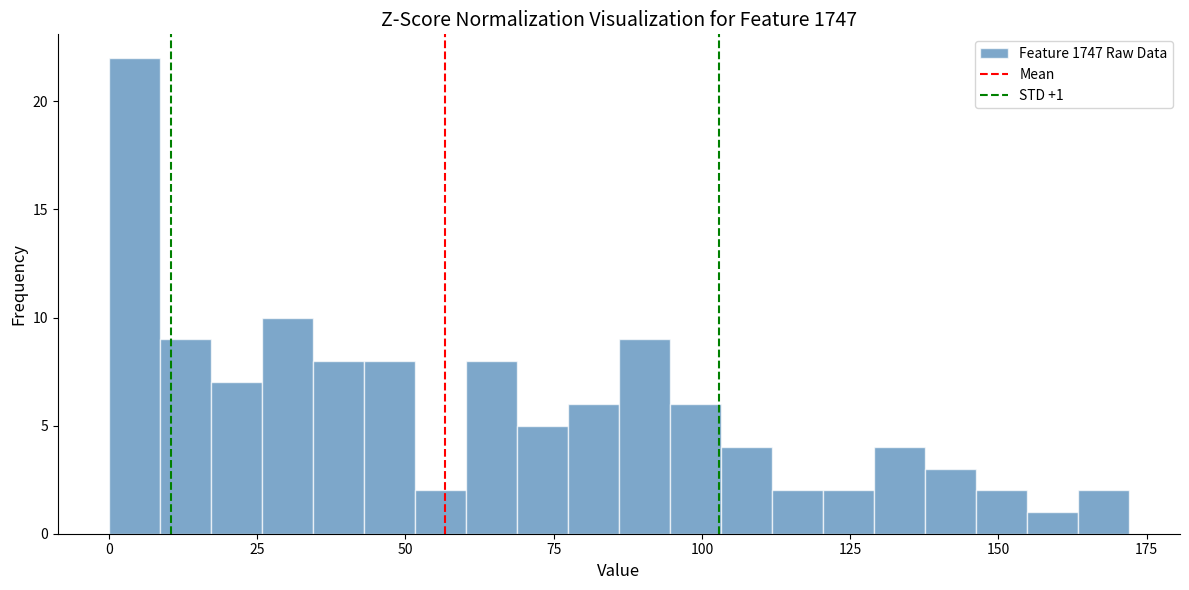

Around what value on the x-axis is the tallest bar? Give the approximate position of its centre, as read against the axis.

5